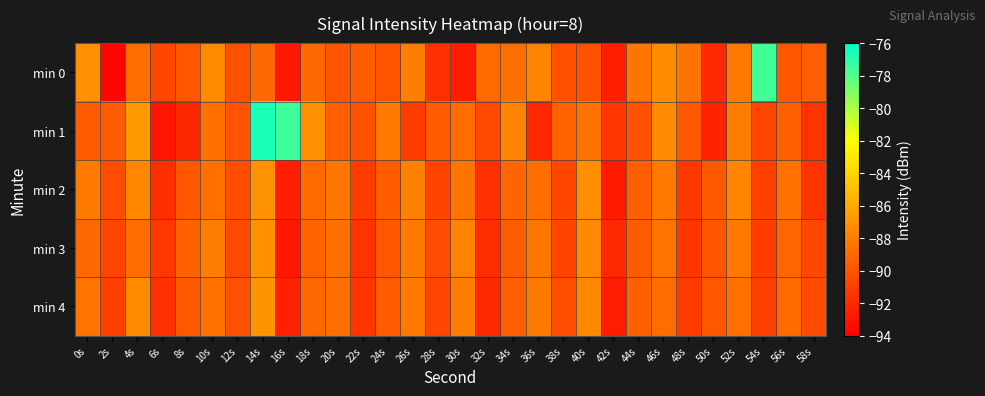

Which series has the largest range (max minus min)?

min 1